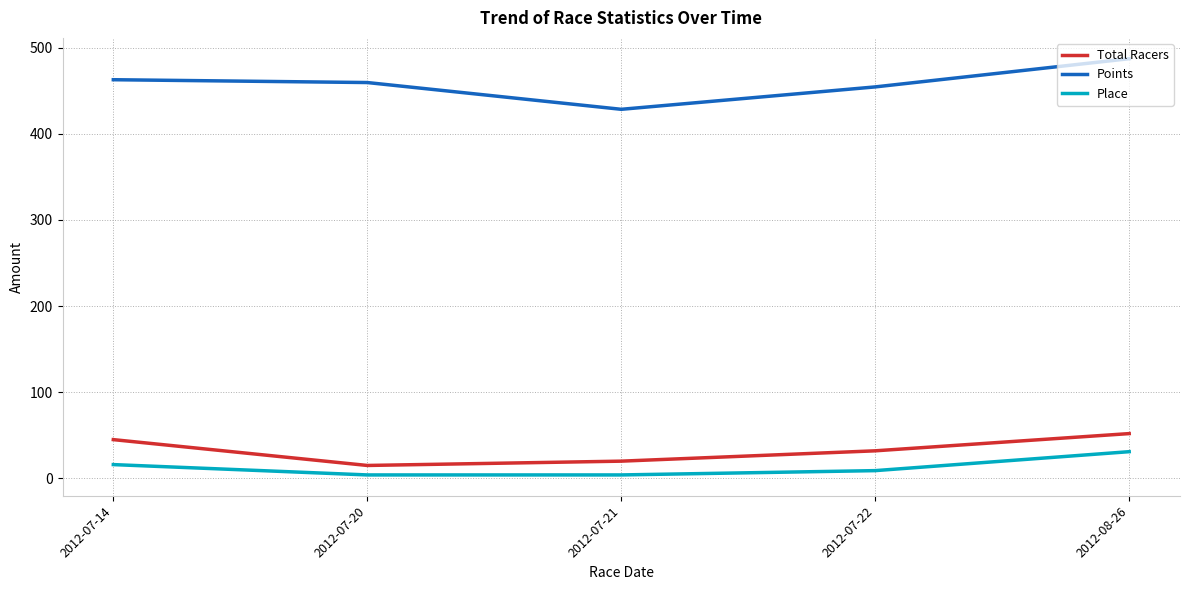

Which category has the lowest value in the Total Racers series?

2012-07-20